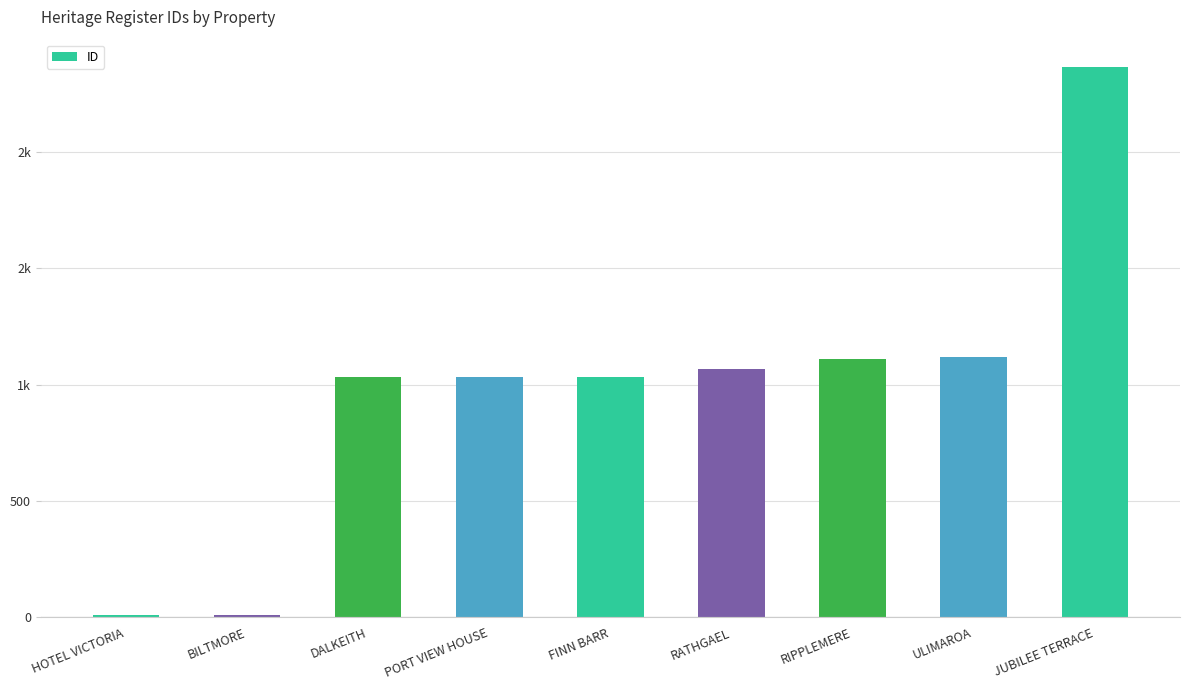

What is the greatest value displayed?

2364